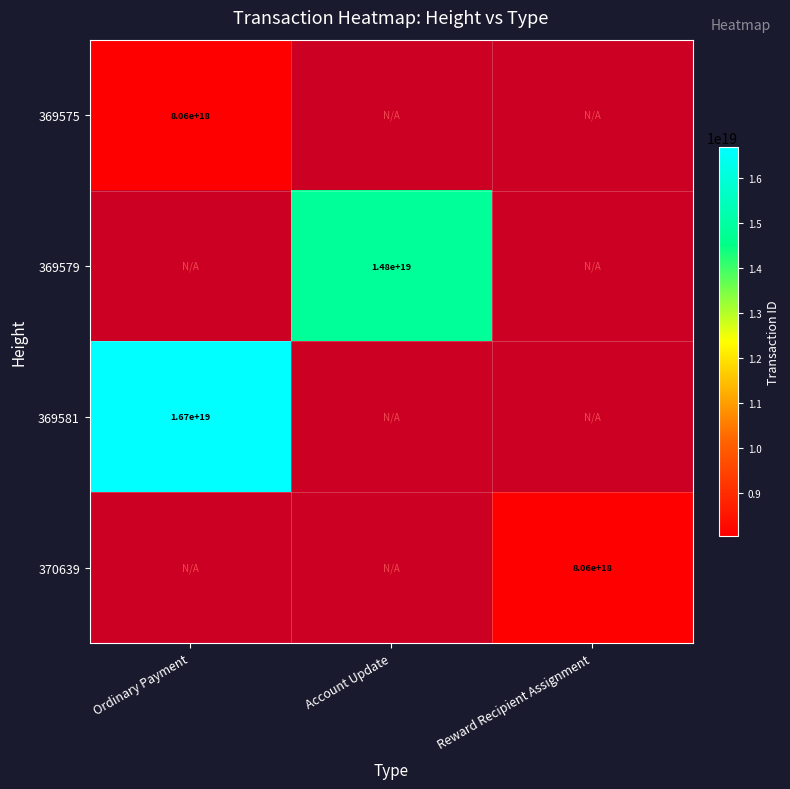

Is it true that 369575 equals 11429830082231734272 at Ordinary Payment?

False